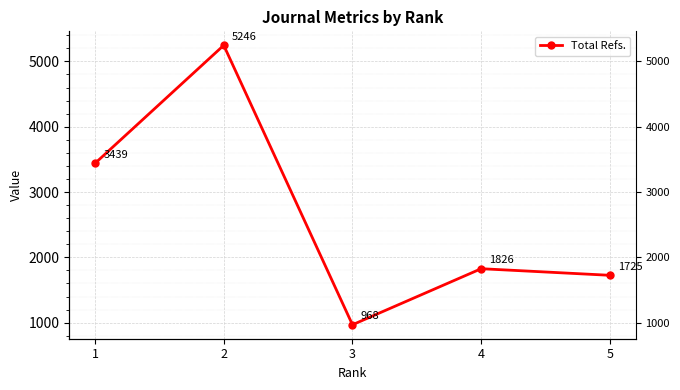

True or false: the data shows 7289 at 2.

False